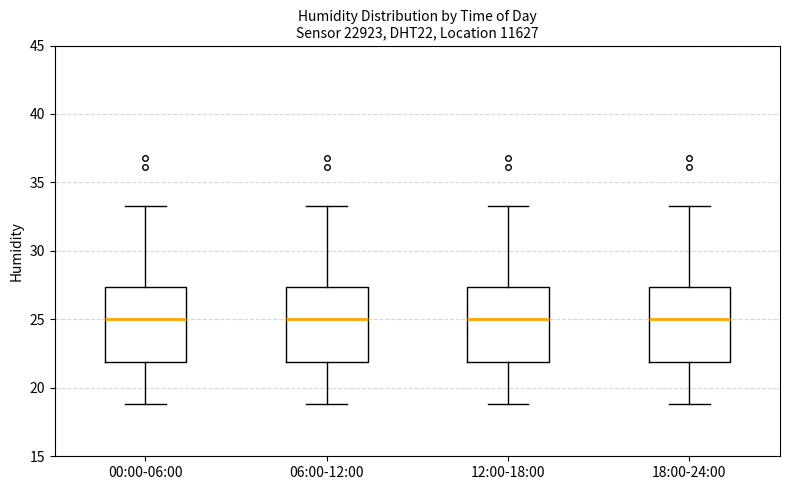

Reading left to right, transcribe this box plot: for each box, give where its median line is, the range the box spans, and where its two whiskers end, as read against the y-axis. The values are not printed on the chart, so give them approximately, as read against the axis.

00:00-06:00: median 25.0, box 22.0 to 27.5, whiskers 19.0 to 33.5
06:00-12:00: median 25.0, box 22.0 to 27.5, whiskers 19.0 to 33.5
12:00-18:00: median 25.0, box 22.0 to 27.5, whiskers 19.0 to 33.5
18:00-24:00: median 25.0, box 22.0 to 27.5, whiskers 19.0 to 33.5